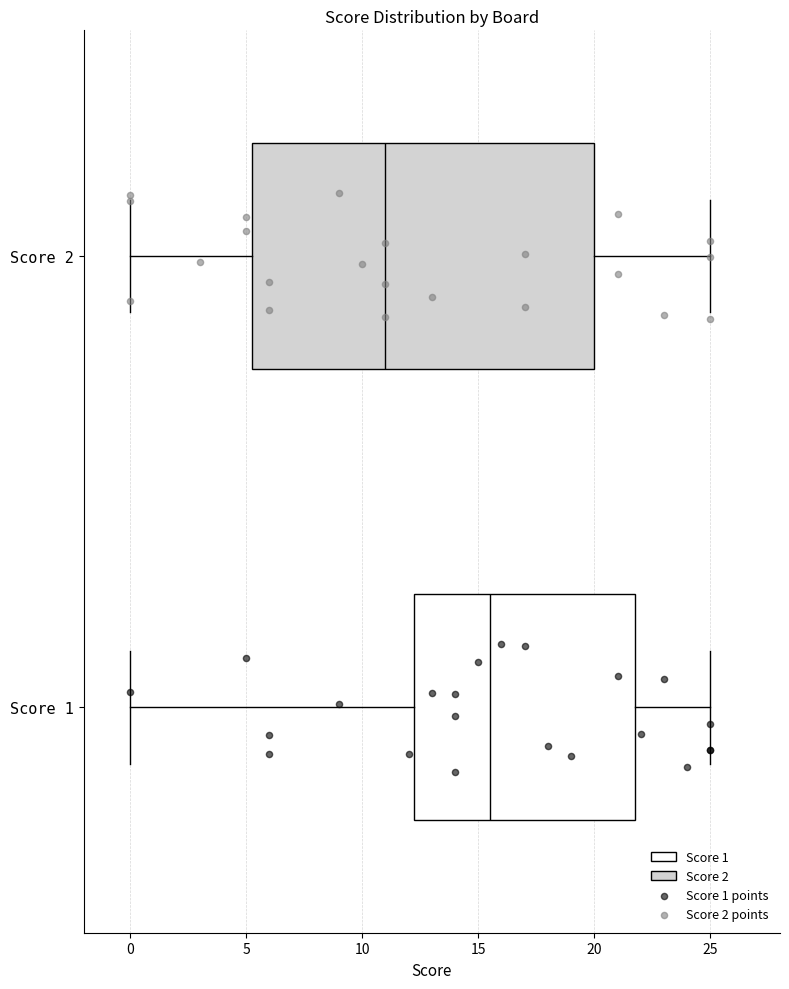

Which box's median line is the furthest to the left?

Score 2